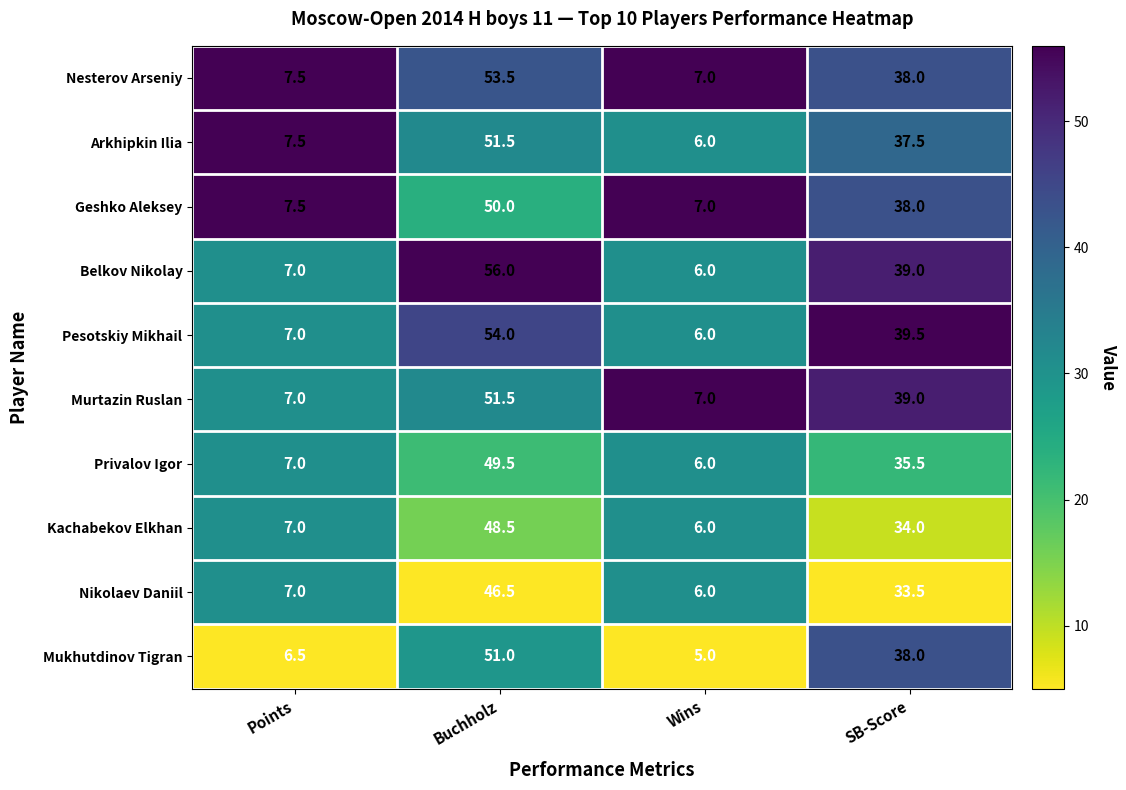

True or false: Privalov Igor has a value of 6.0 at Wins.

True